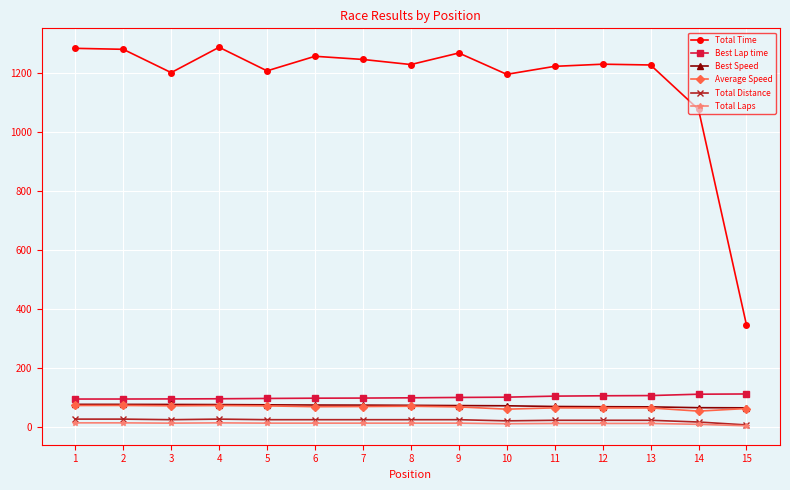

Which series has the largest range (max minus min)?

Total Time